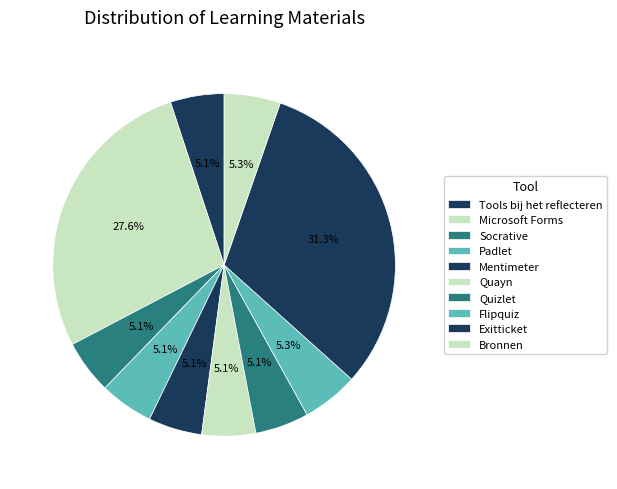

To the nearest percent, what is the difference between the largest and smallest slice percentages?

26%